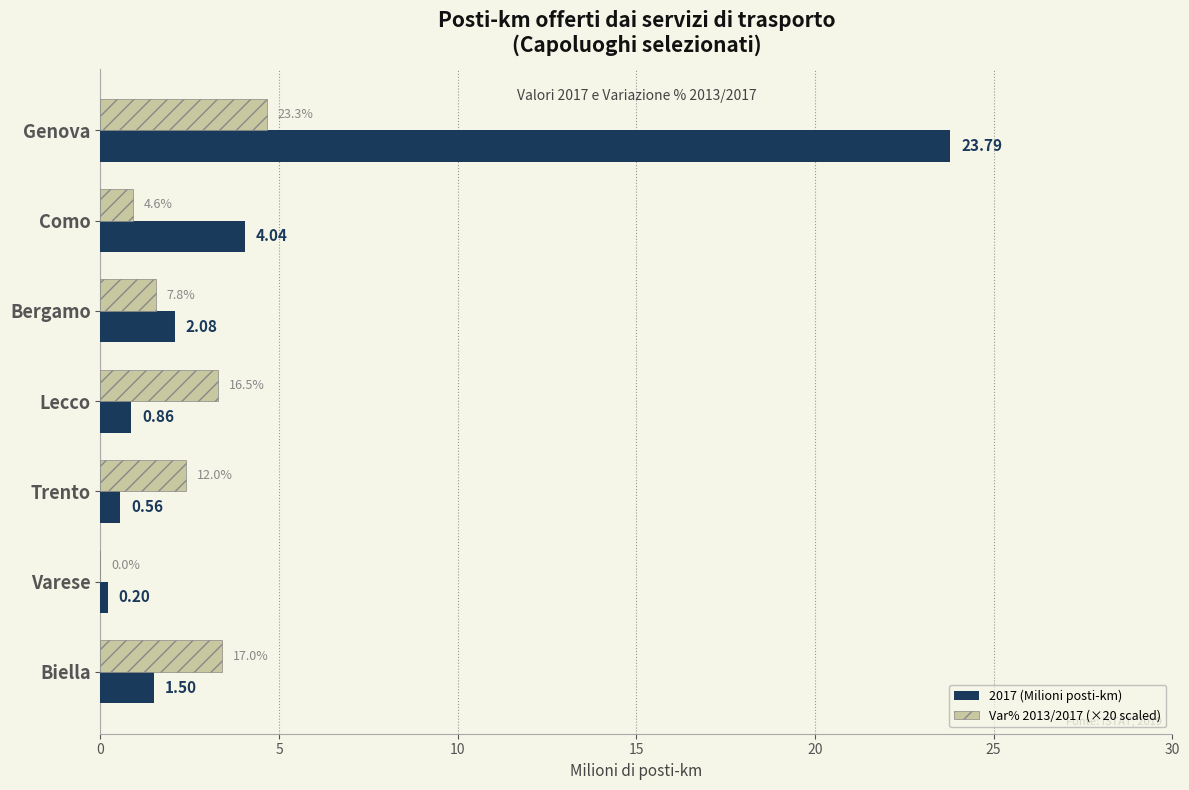

What is the sum of all Var% 2013/2017 (×20 scaled) values?

16.2